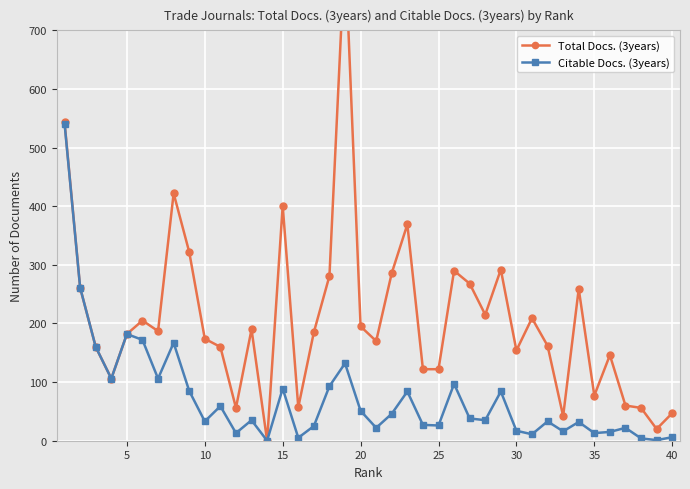

Where is the first local maximum for Citable Docs. (3years)?

5